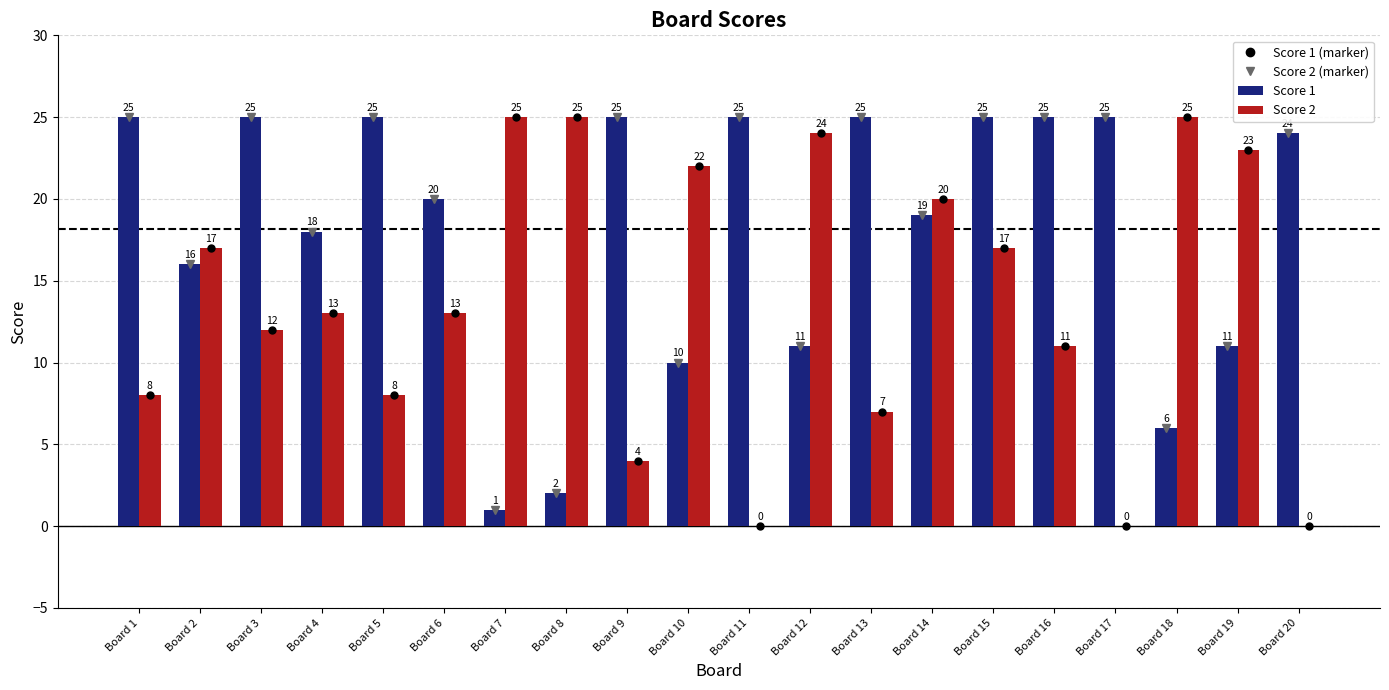

Count the number of categories in the chart.

20